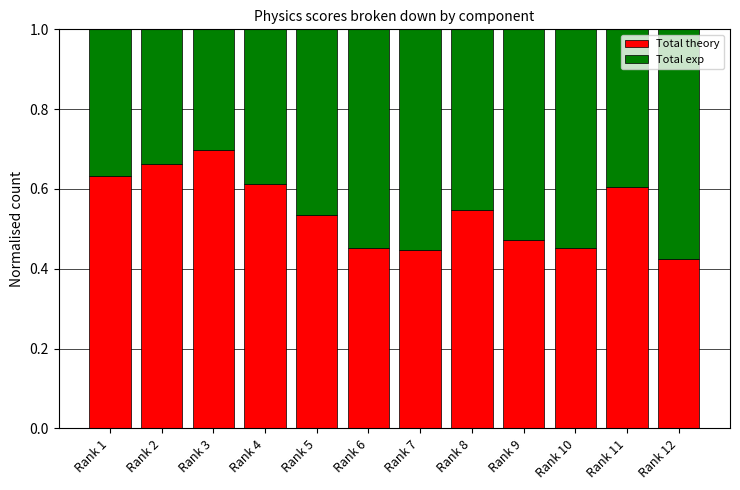

Count the Total theory values in the range 0 to 1.

12